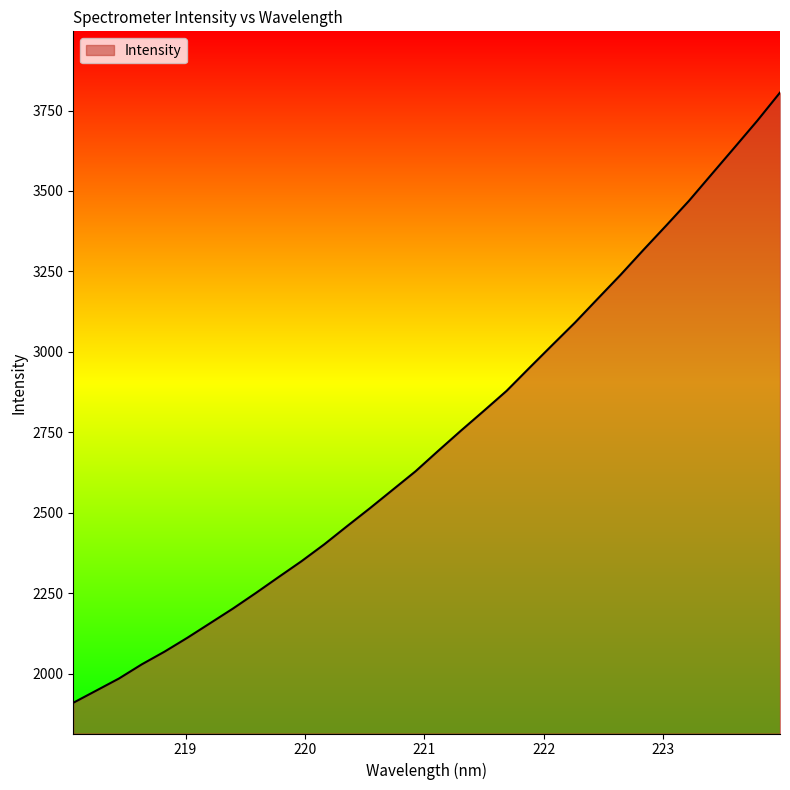

What is the maximum value shown in the chart?

3805.7